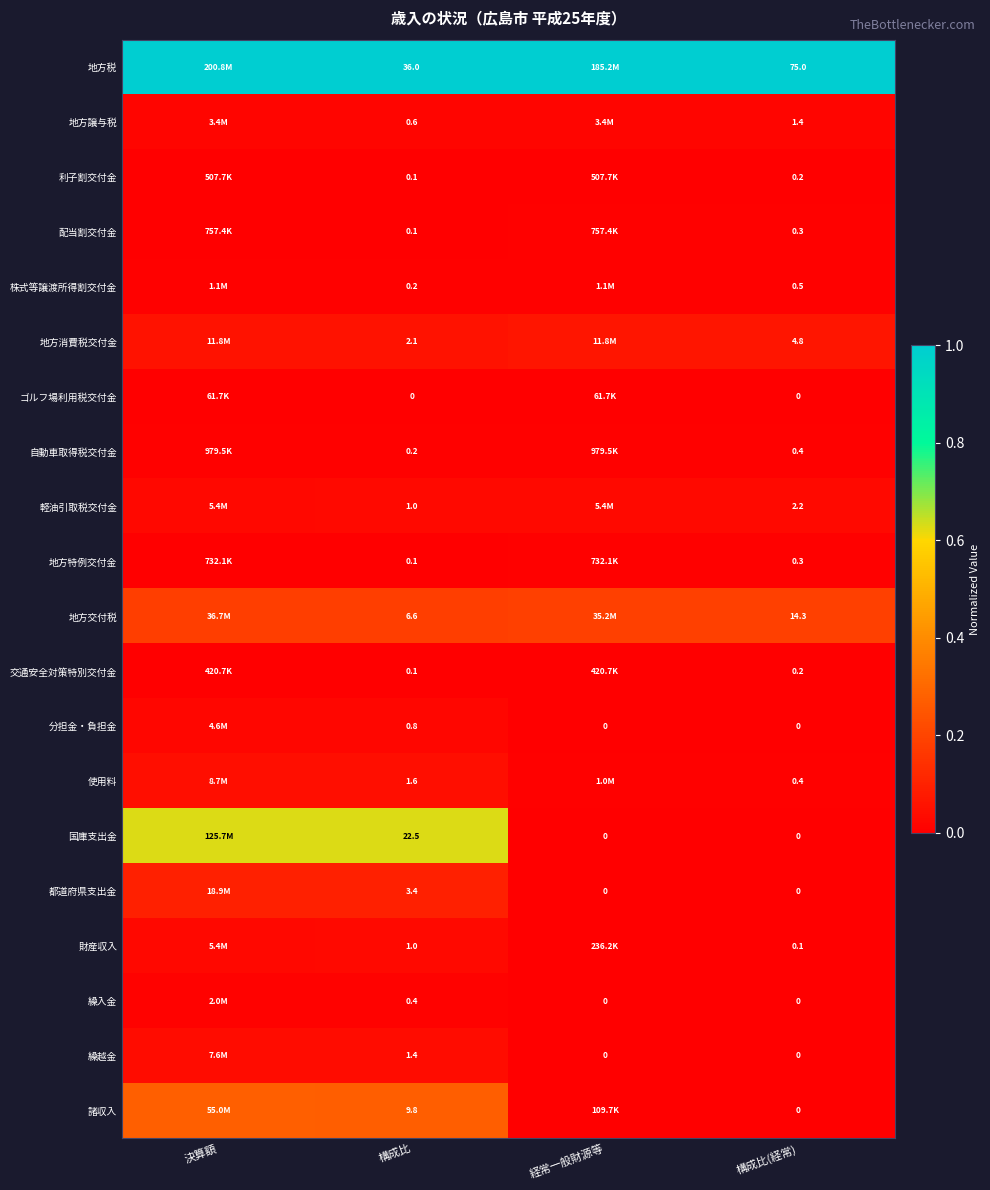

Is the value of 地方交付税 at 構成比(経常) greater than the value of 都道府県支出金 at 経常一般財源等?

Yes